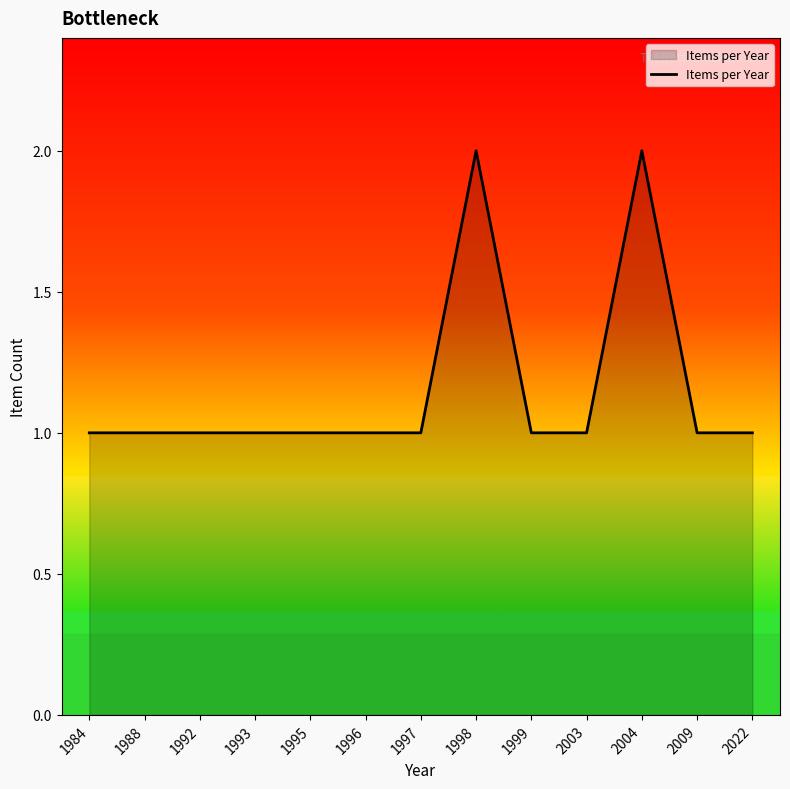

Reading left to right, what are all the values shown in this chart?

1984=1	1988=1	1992=1	1993=1	1995=1	1996=1	1997=1	1998=2	1999=1	2003=1	2004=2	2009=1	2022=1